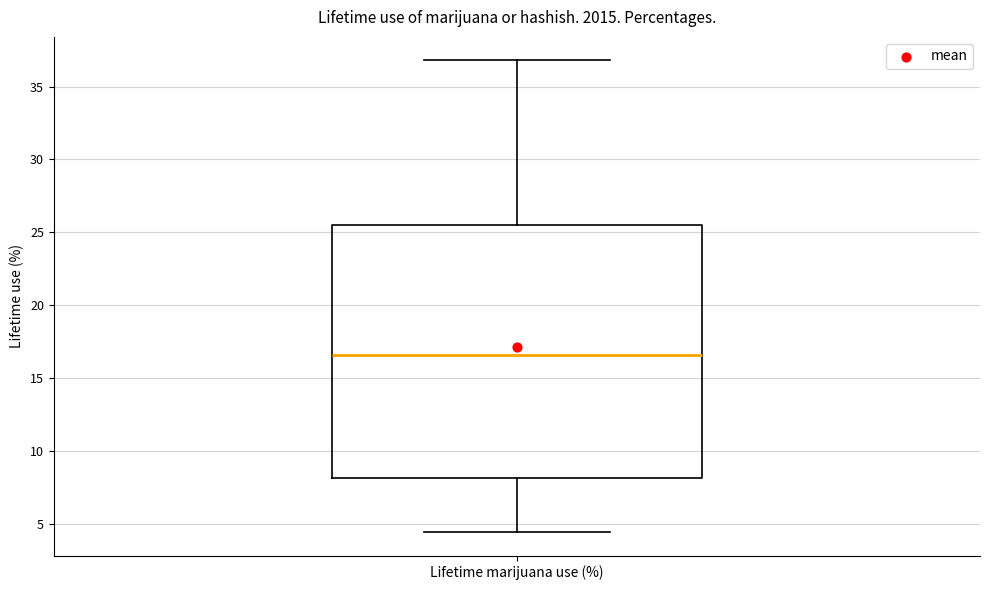

Read this box plot against the y-axis: the position of the median line, the range covered by the box, and the ends of both whiskers. The values are not printed on the chart, so give them approximately, as read against the axis.

median 16.5, box 8.0 to 25.5, whiskers 4.5 to 37.0